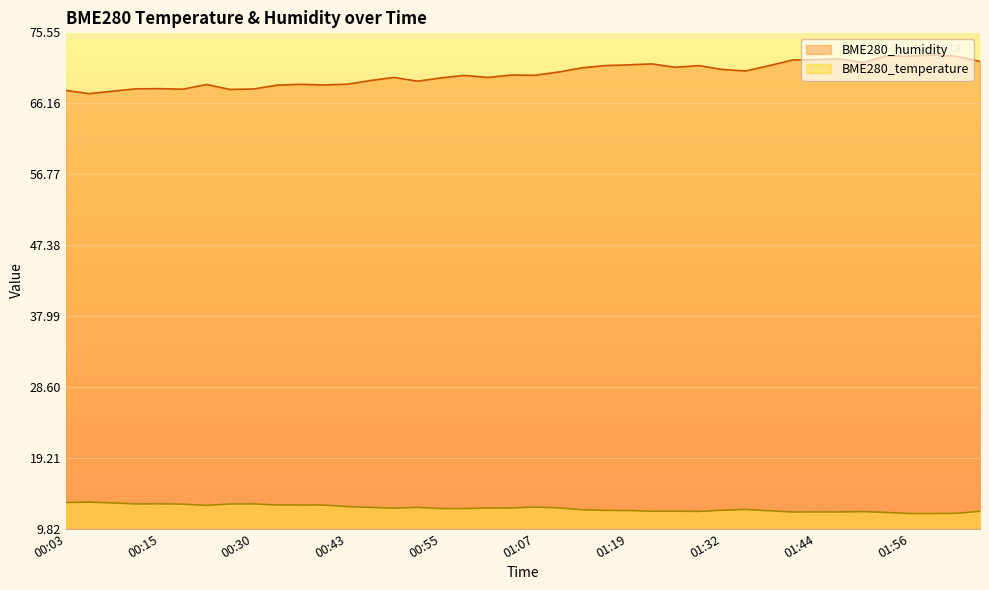

At which category does BME280_temperature reach its first local valley?

00:12